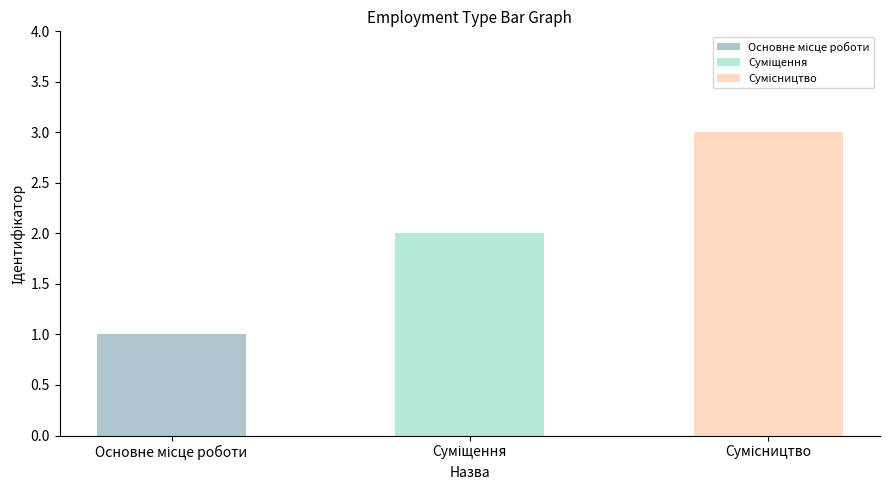

At which category does the chart reach its minimum across all series?

Основне місце роботи